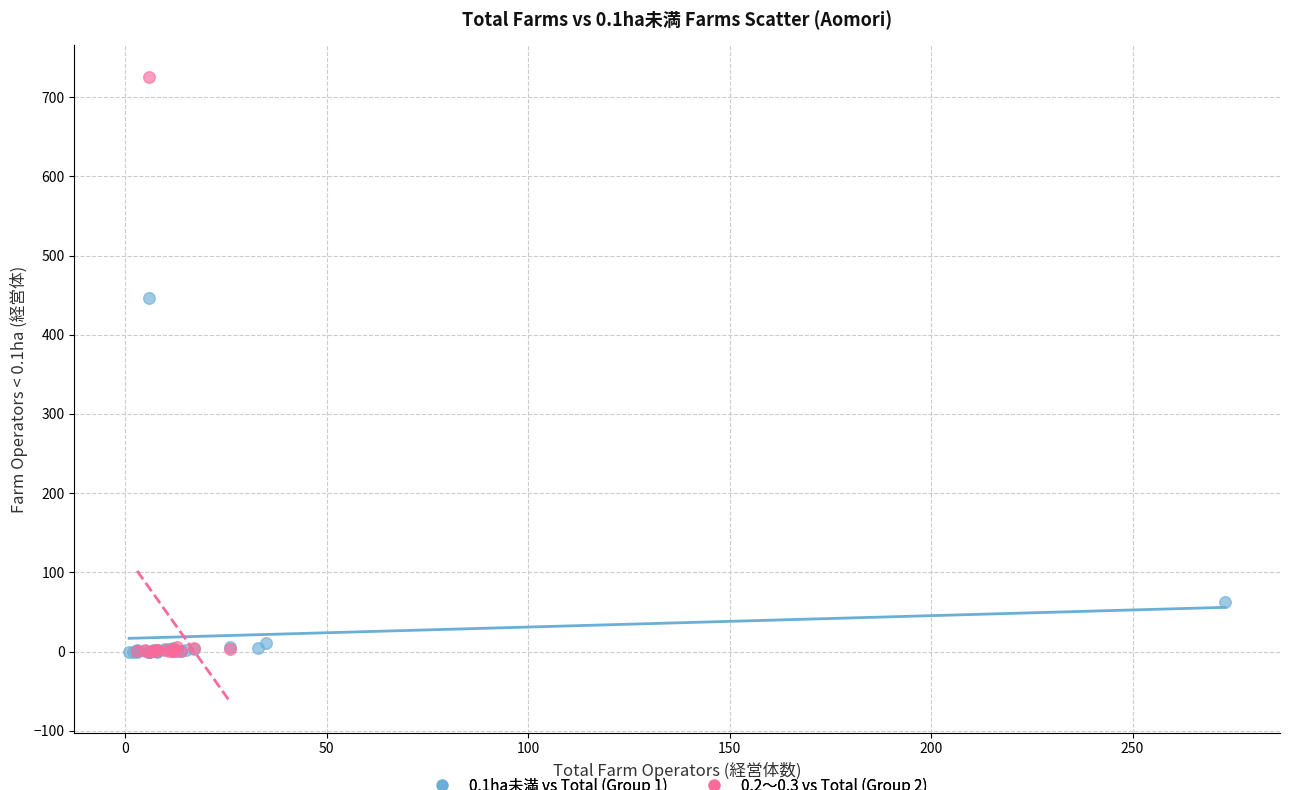

What are all the series names shown in the legend?

0.1ha未満 vs Total (Group 1), 0.2～0.3 vs Total (Group 2)